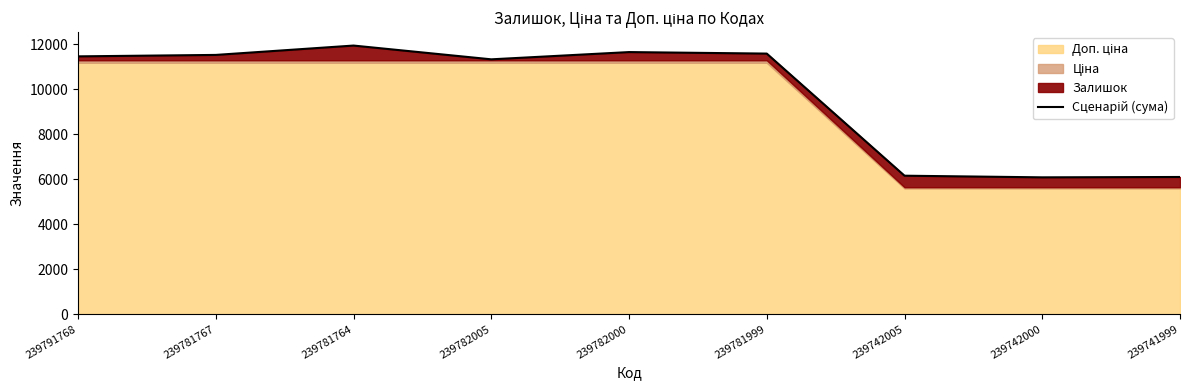

What is the difference between the maximum and minimum values?

5855.8